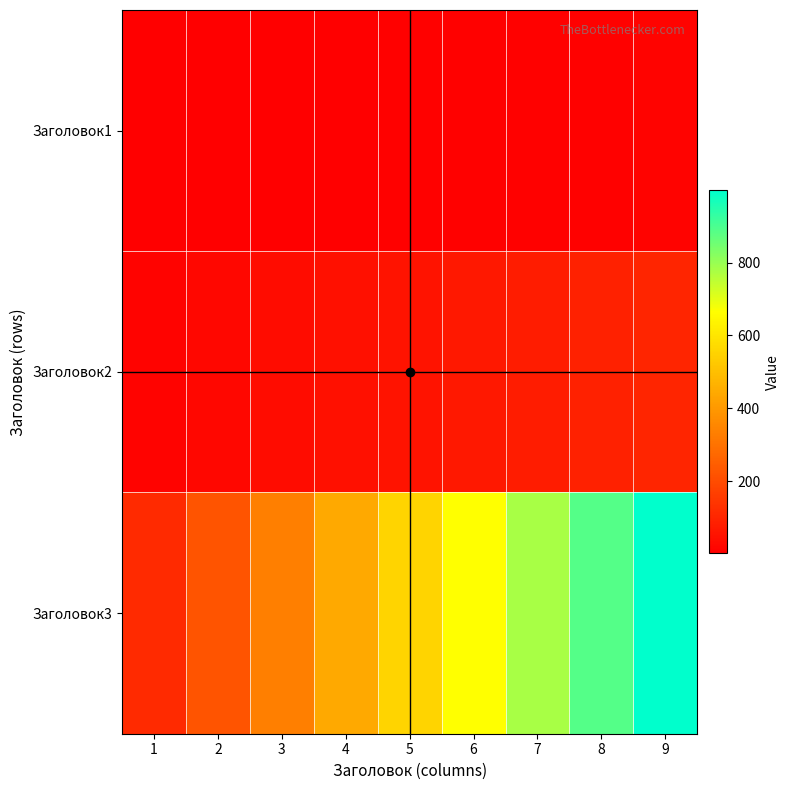

At how many categories does at least one series exceed 977?

1